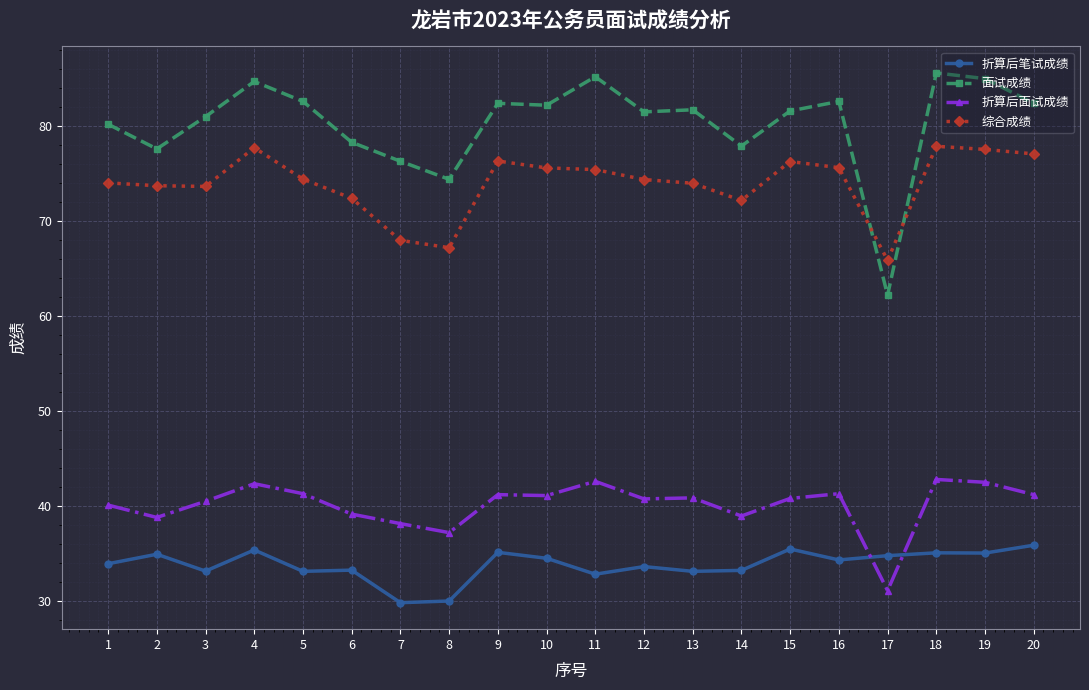

What is the difference between the highest and lowest values at 16?

48.3